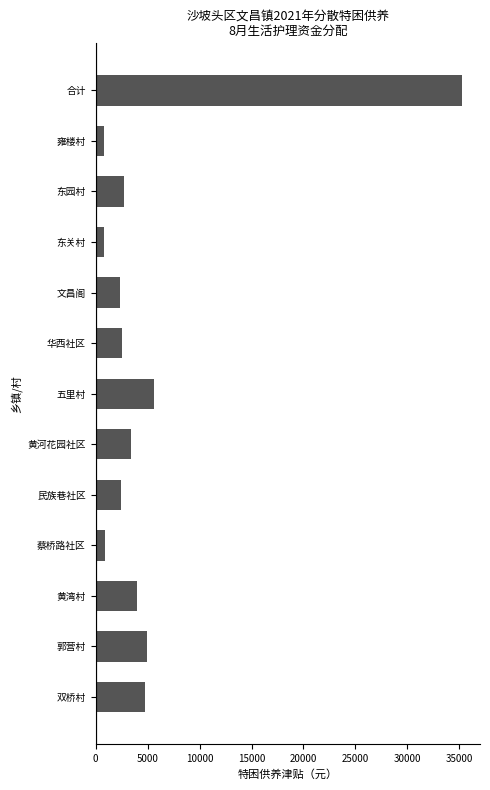

The chart shows a value of 2384 at 郭营村. True or false?

False